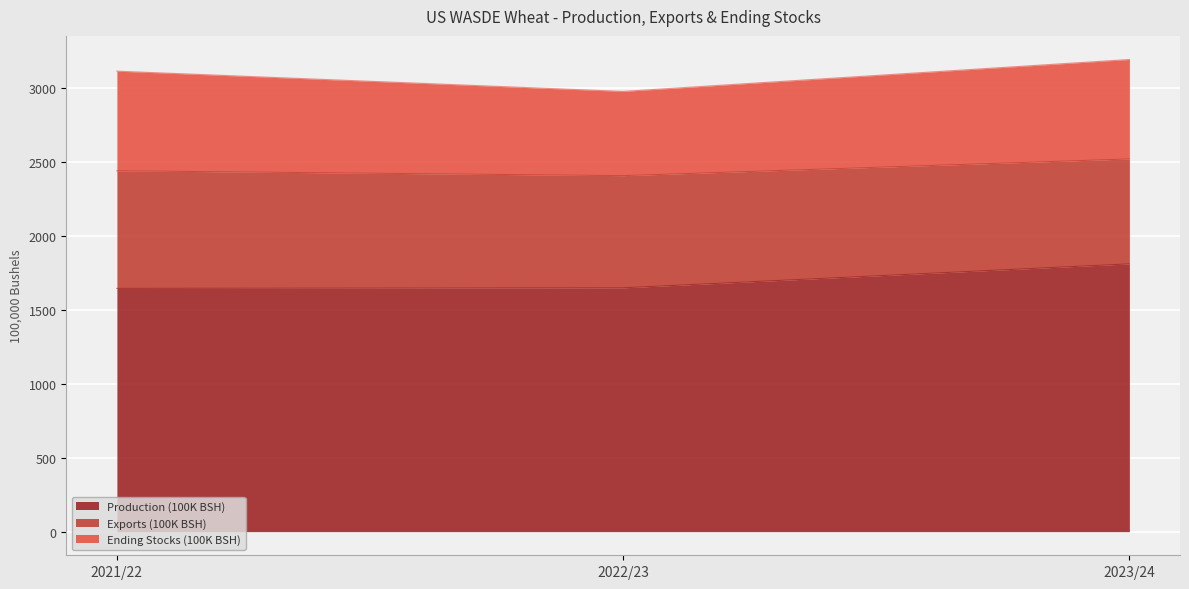

What is the label of the 2nd point from the left?

2022/23